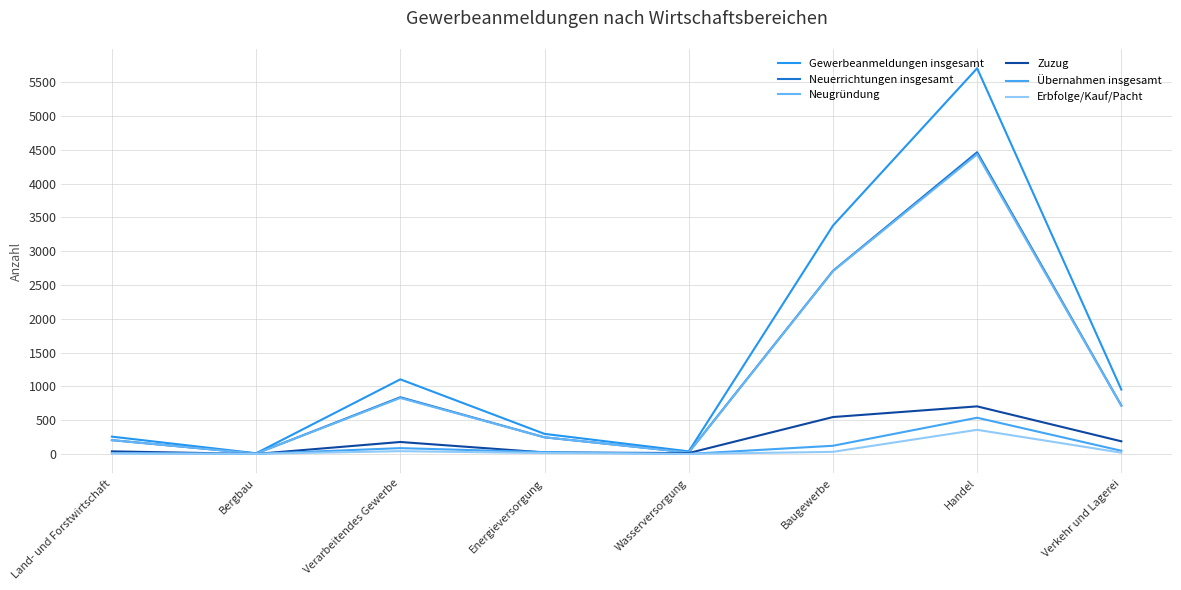

What is the maximum value shown in the chart?

5708